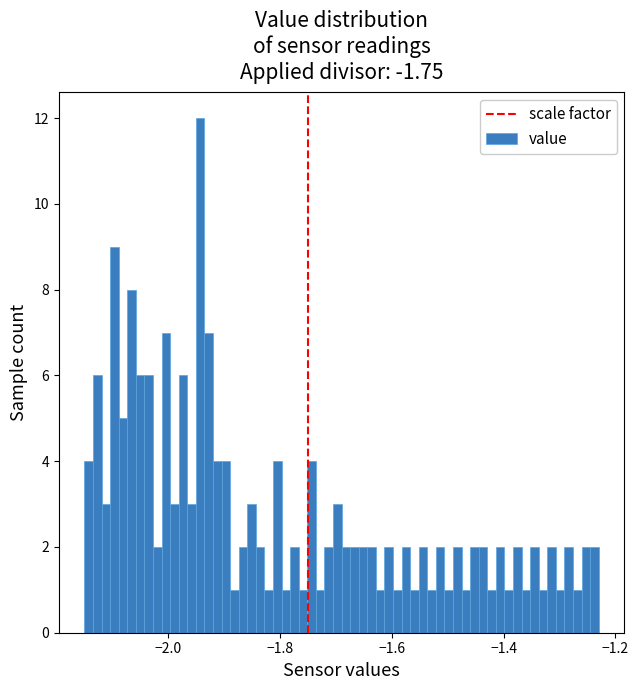

Around what value on the x-axis is the tallest bar? Give the approximate position of its centre, as read against the axis.

-1.94